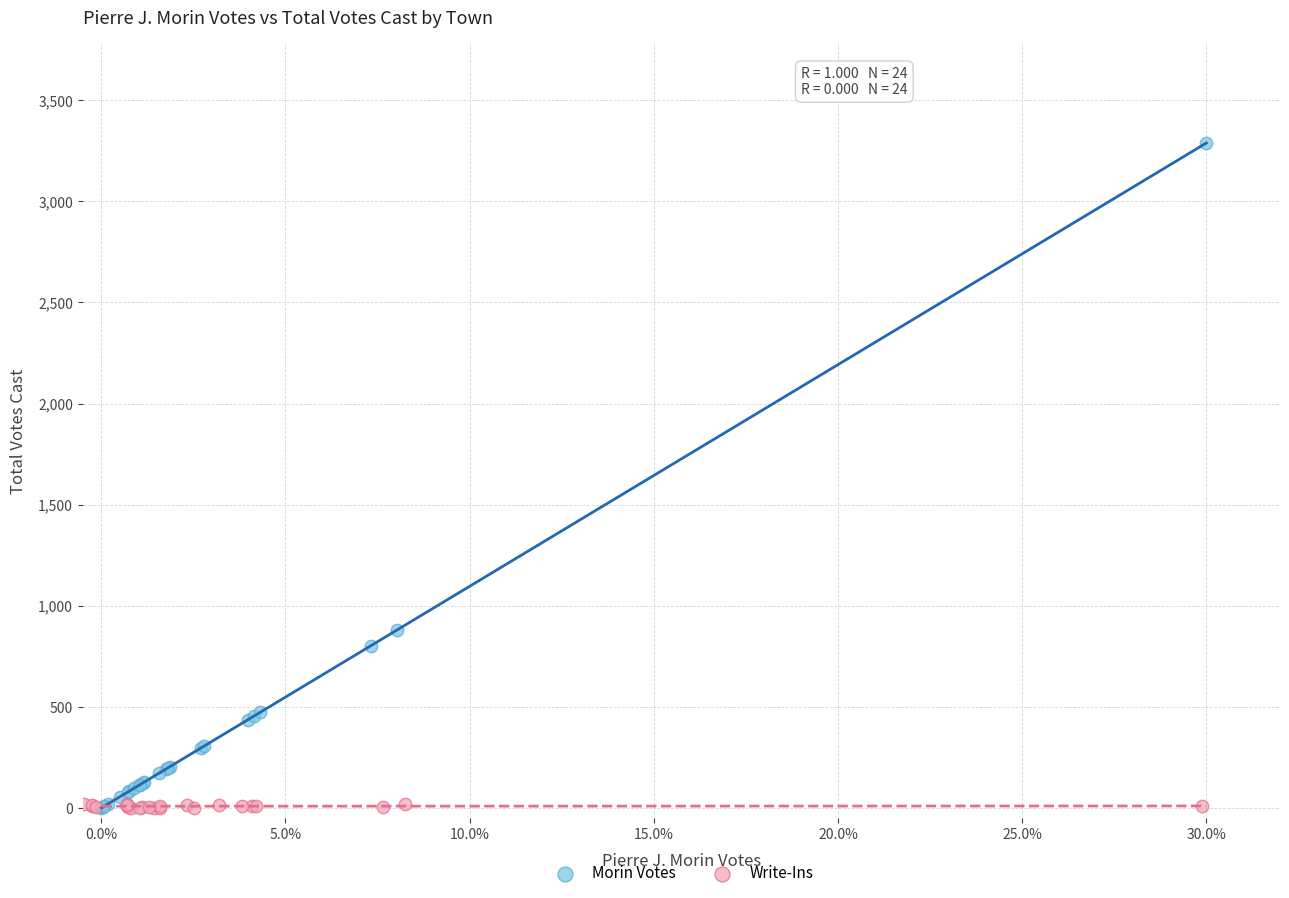

Which series contains the highest Y value?

Morin Votes